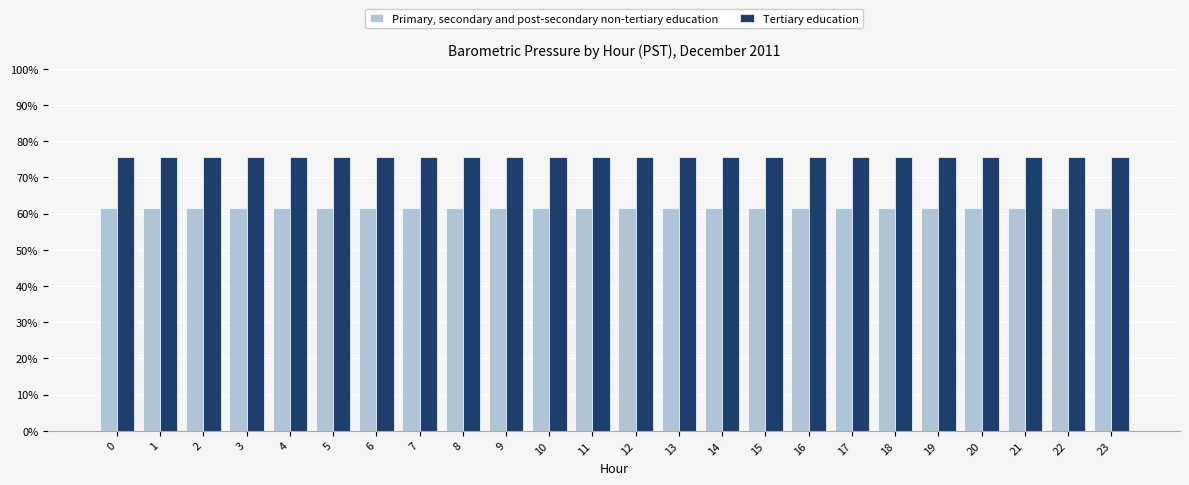

What is the smallest value displayed?

61.4